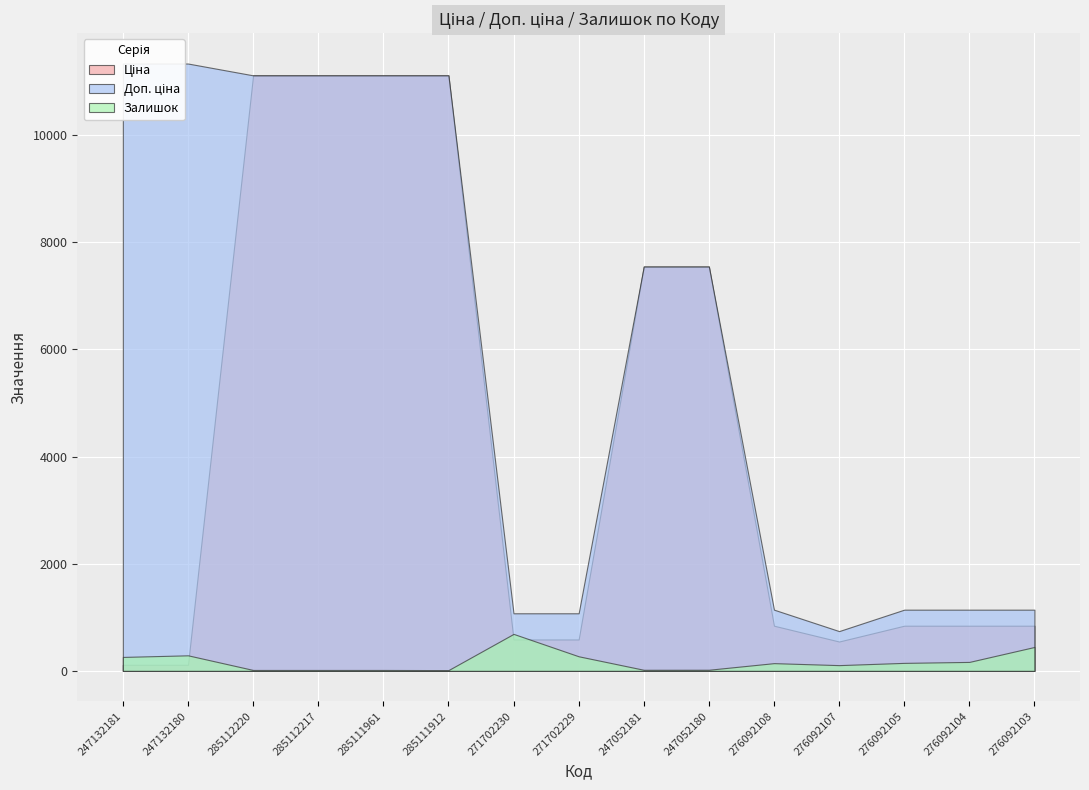

Rank the series by their average value, from lowest to highest.

Залишок, Ціна, Доп. ціна